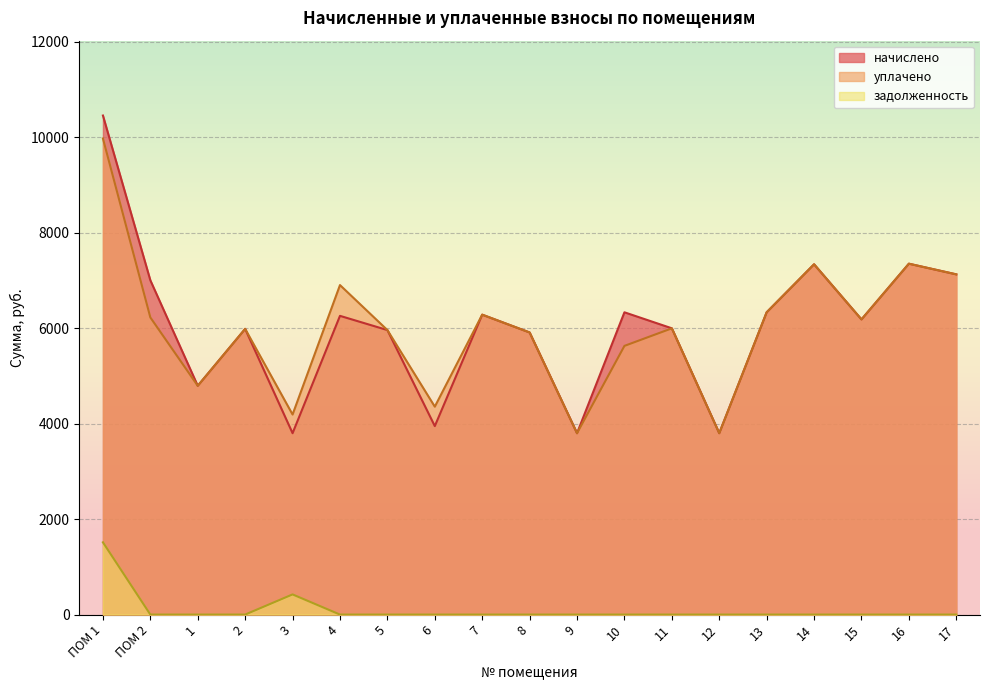

Reading right to left, transcribe all the data shown in this chart.

начислено: 17=7129.1	16=7352.6	15=6185.2	14=7340.4	13=6334.2	12=3800.5	11=5998.9	10=6334.2	9=3800.5	8=5911.9	7=6284.5	6=3949.6	5=5961.6	4=6259.7	3=3800.5	2=5986.4	1=4794.1	ПОМ 2=7004.9	ПОМ 1=10457.6
уплачено: 17=7129.1	16=7352.6	15=6185.2	14=7340.4	13=6334.2	12=3801.2	11=5998.1	10=5630.4	9=3800.5	8=5911.9	7=6284.5	6=4356.6	5=5961.6	4=6904.8	3=4192.2	2=5986.4	1=4794.1	ПОМ 2=6226.6	ПОМ 1=9976.4
задолженность: 17=0.0	16=0.0	15=0.0	14=0.0	13=0.0	12=0.0	11=0.0	10=0.0	9=0.0	8=0.0	7=0.0	6=0.0	5=0.0	4=0.0	3=422.3	2=0.0	1=0.0	ПОМ 2=0.0	ПОМ 1=1514.0